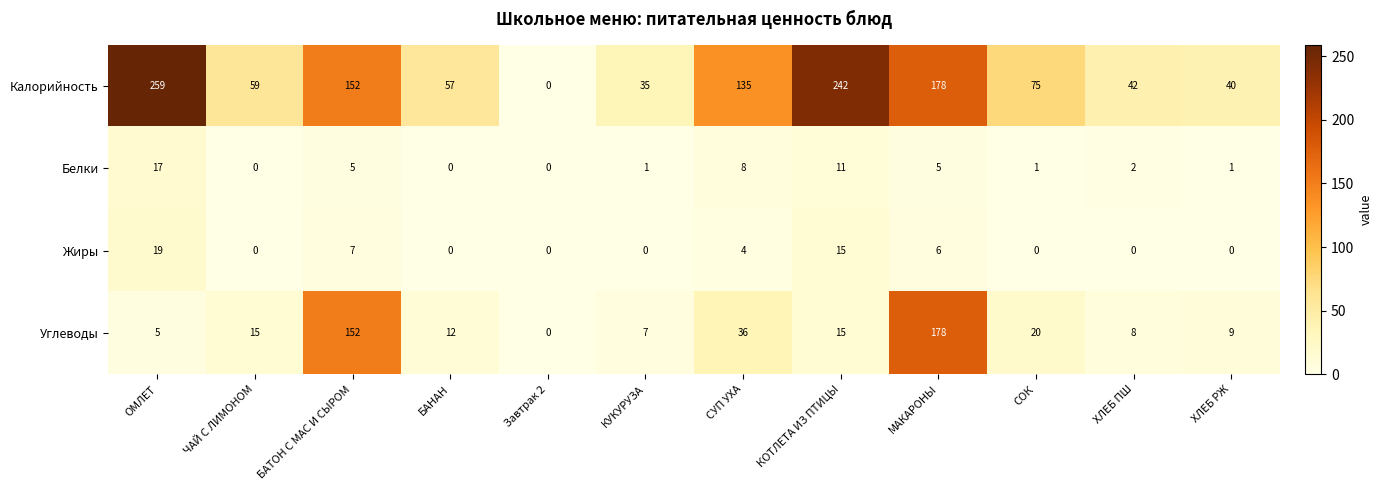

How many values in Жиры are above zero?

5